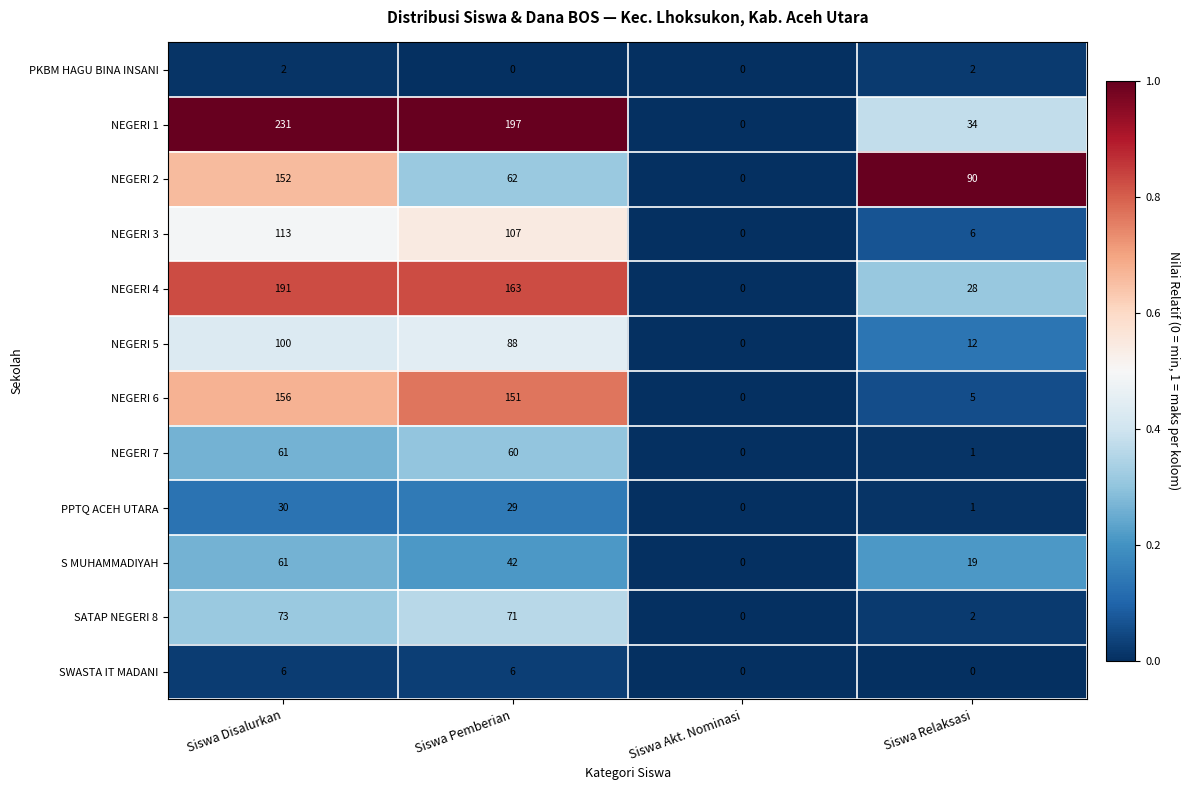

At which category is the sum across all series the highest?

Siswa Disalurkan